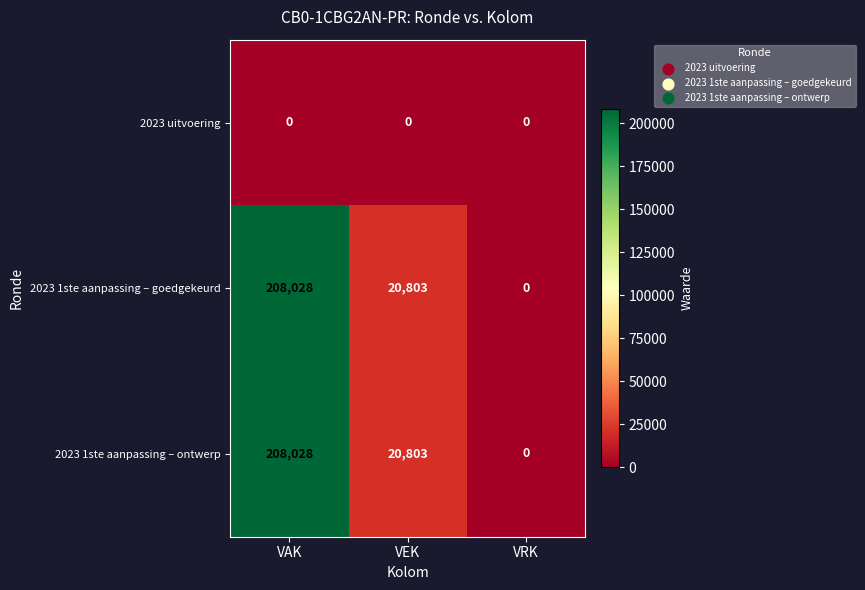

Rank the categories by 2023 1ste aanpassing – goedgekeurd value from lowest to highest.

VRK, VEK, VAK